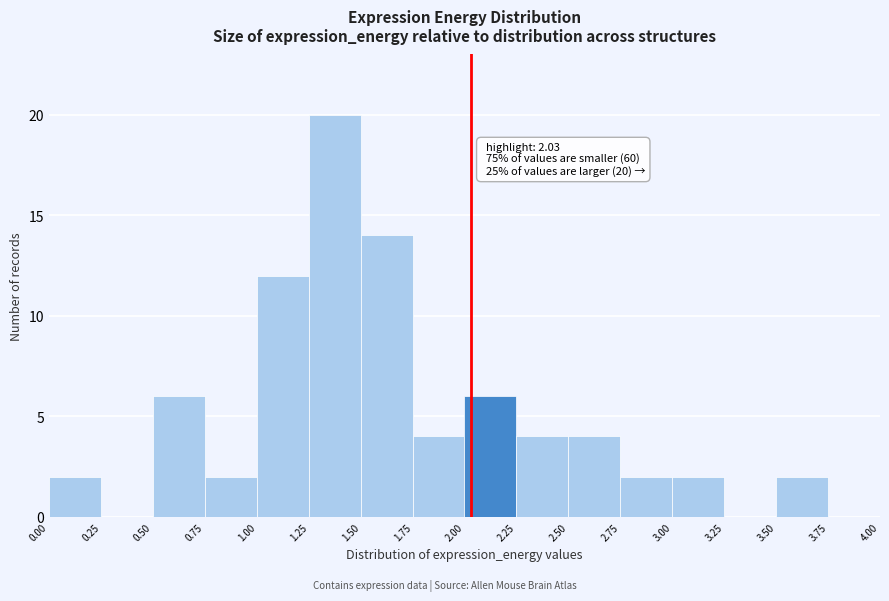

Which range on the x-axis has the tallest bar?

1.25 to 1.50